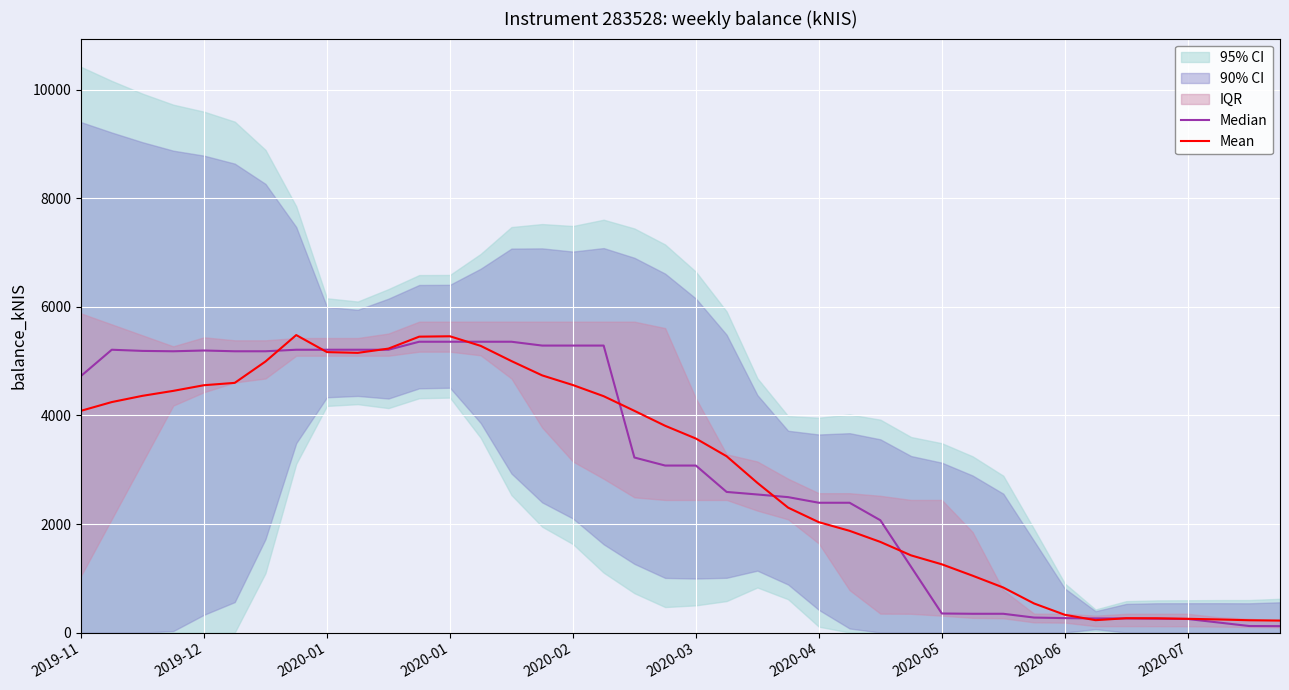

What is the value of the Mean point at the 15th from the left?

5003.3